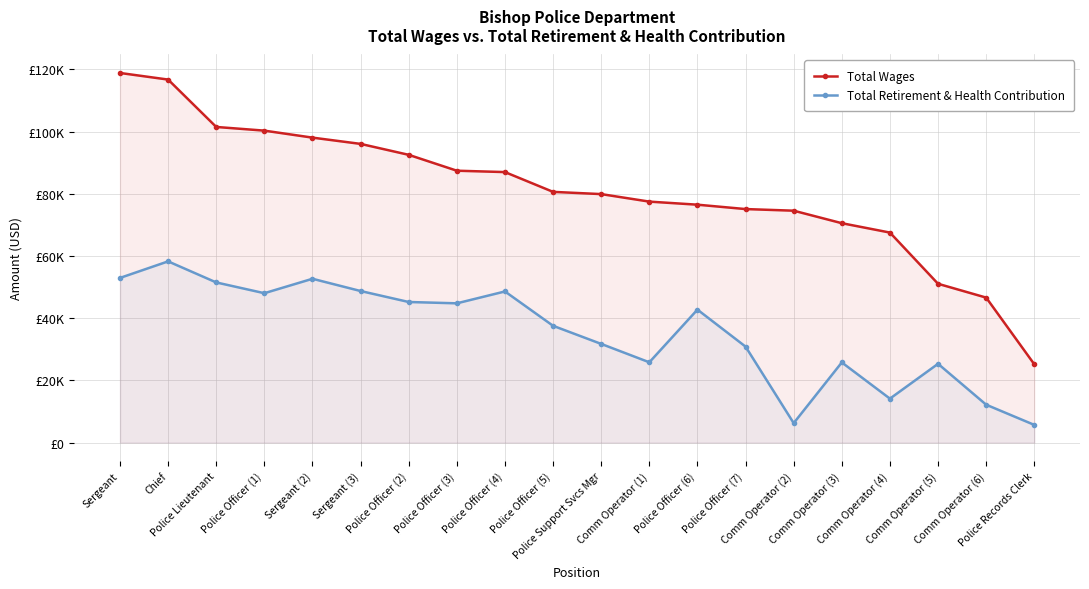

List the series in order of their peak value, lowest first.

Total Retirement & Health Contribution, Total Wages